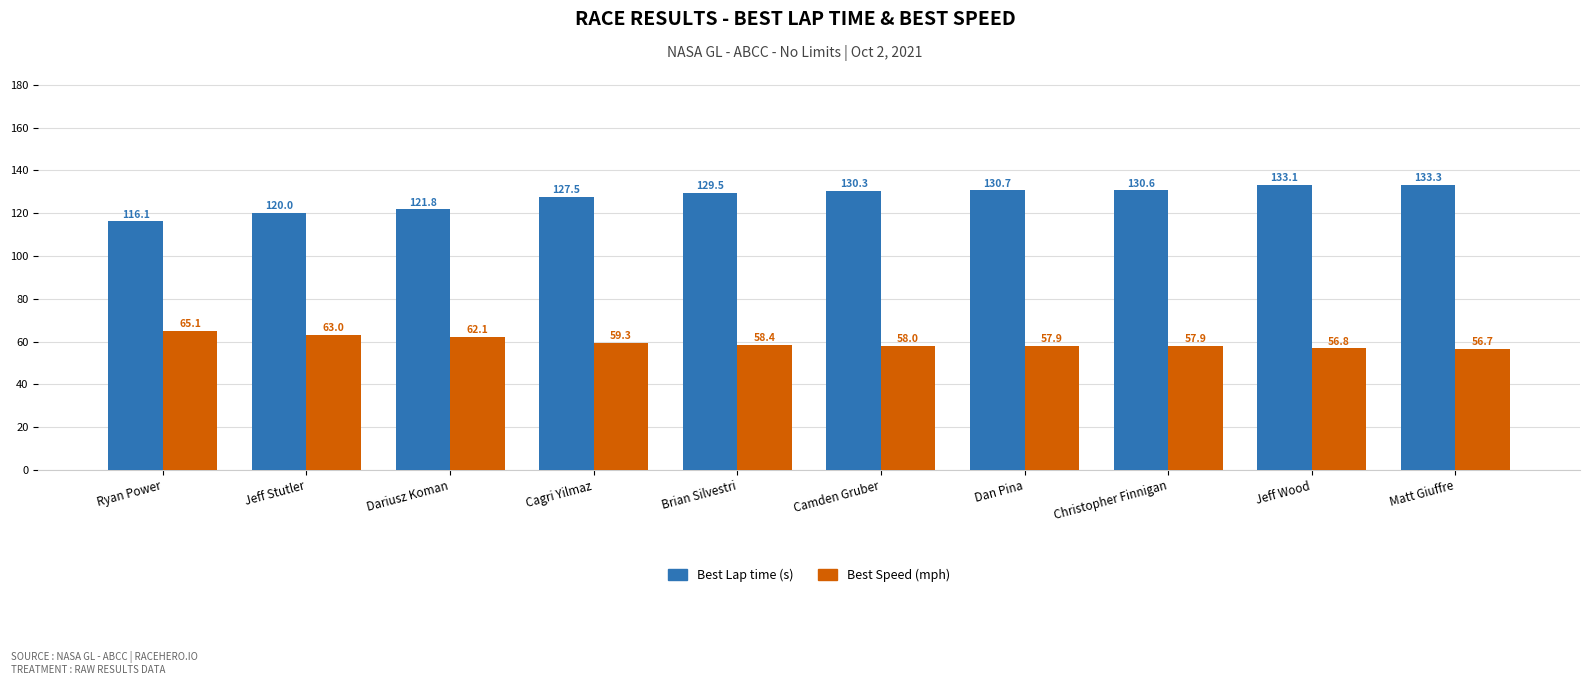

Count the number of categories in the chart.

10